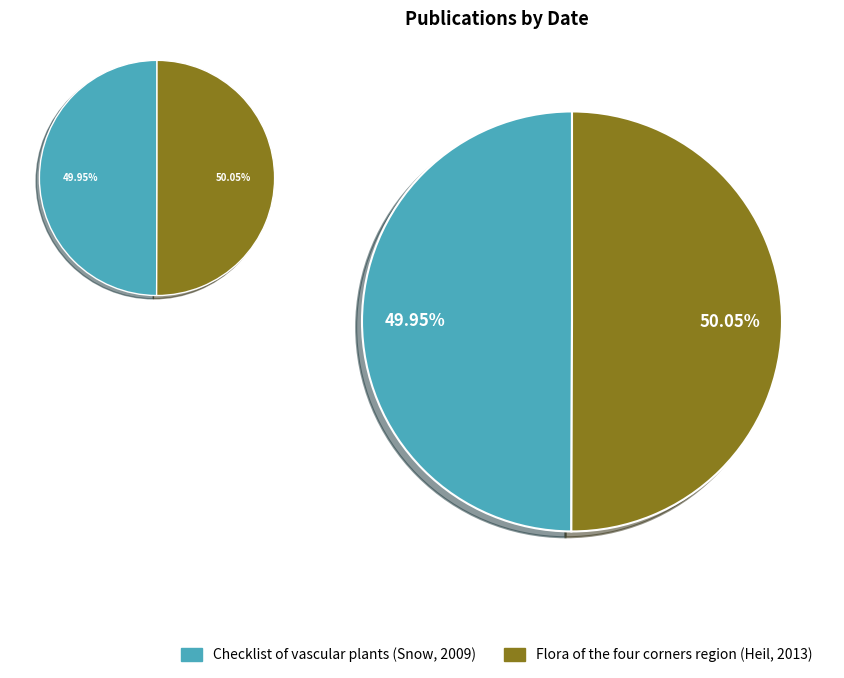

Which has a higher value, Flora of the four corners region (Heil, 2013) or Checklist of vascular plants (Snow, 2009)?

Flora of the four corners region (Heil, 2013)